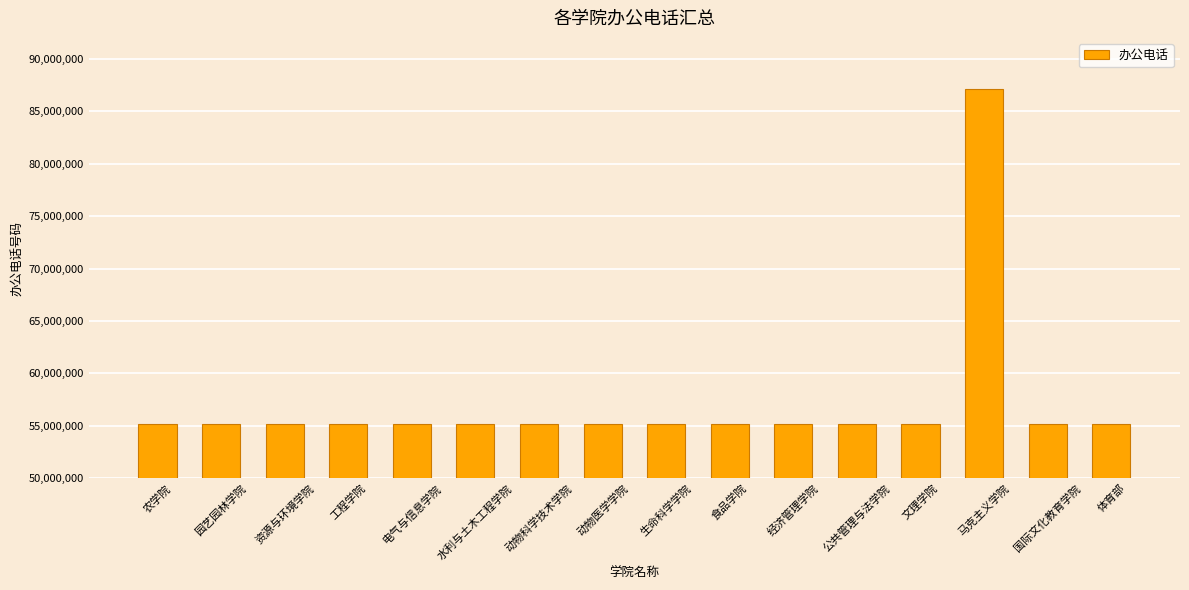

True or false: the data shows 30500390 at 经济管理学院.

False